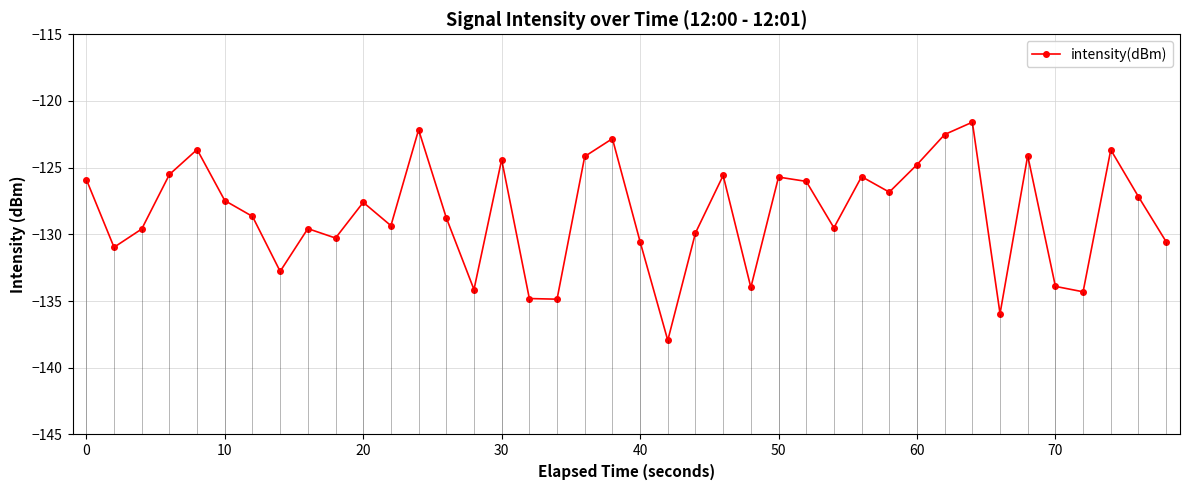

How many lines are shown in the chart?

1